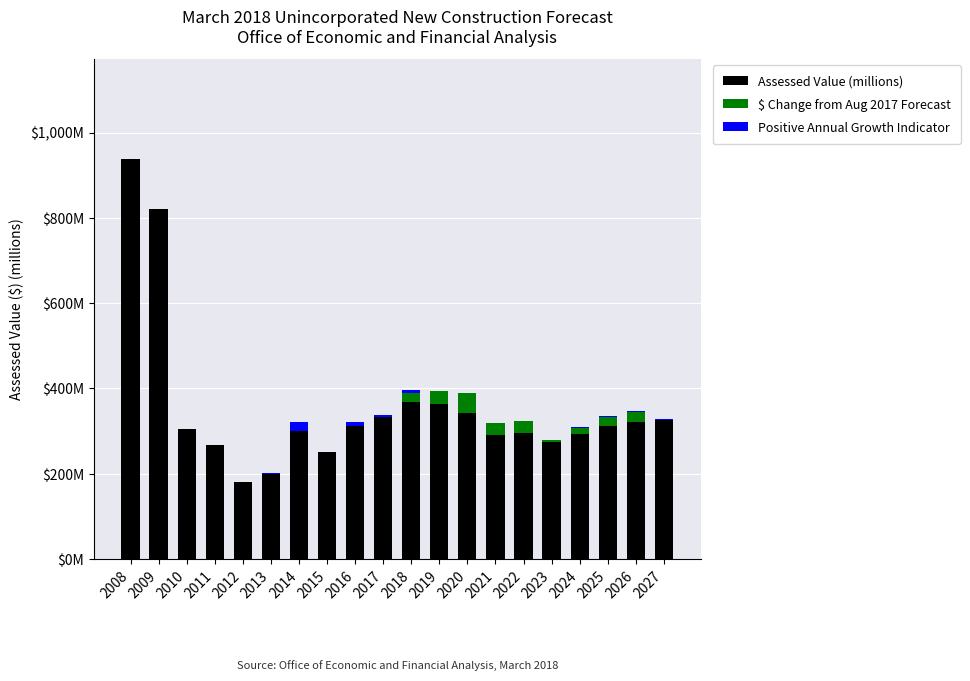

At which label is $ Change from Aug 2017 Forecast closest to 22?

2018